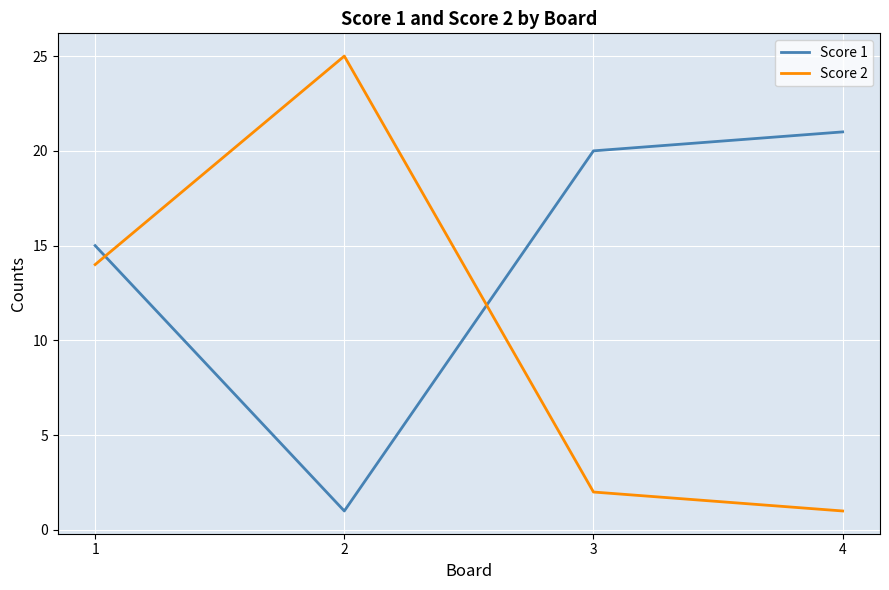

After their last crossing, which series has the higher values: Score 1 or Score 2?

Score 1